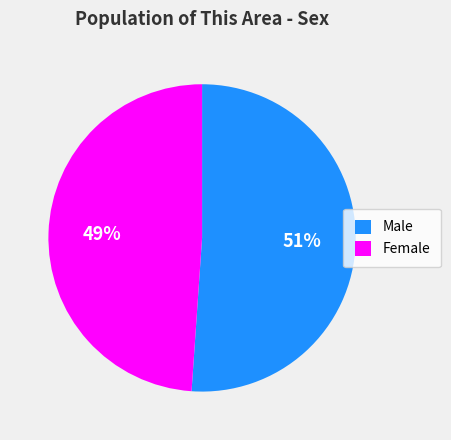

Which category accounts for the majority?

Male